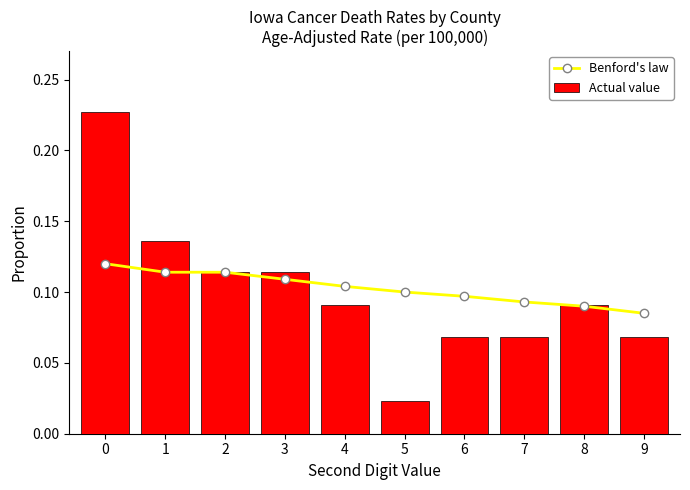

What is the sum of all Actual value values?

1.0